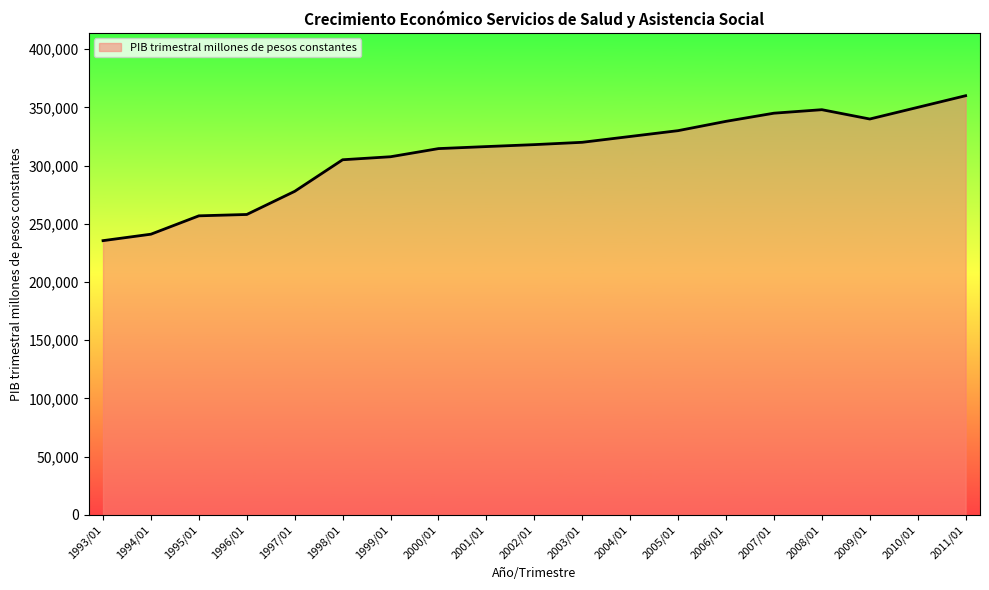

True or false: the data shows 358108.3 at 1993/01.

False